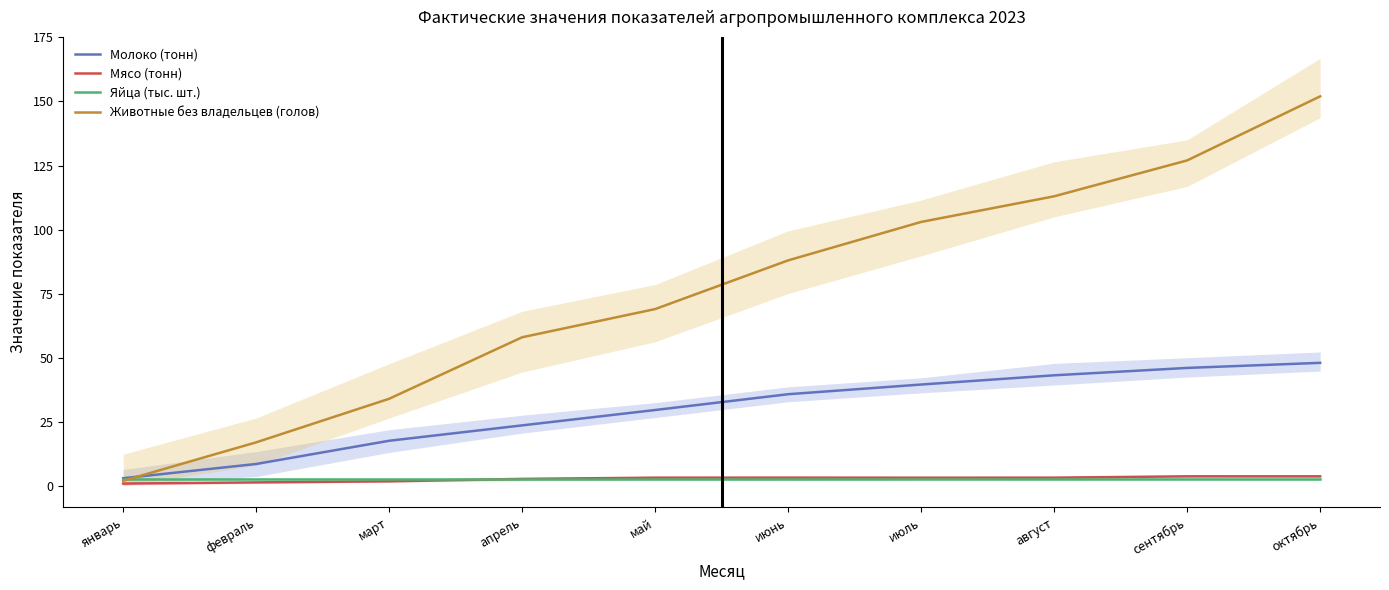

At which label does Животные без владельцев (голов) reach its minimum?

январь